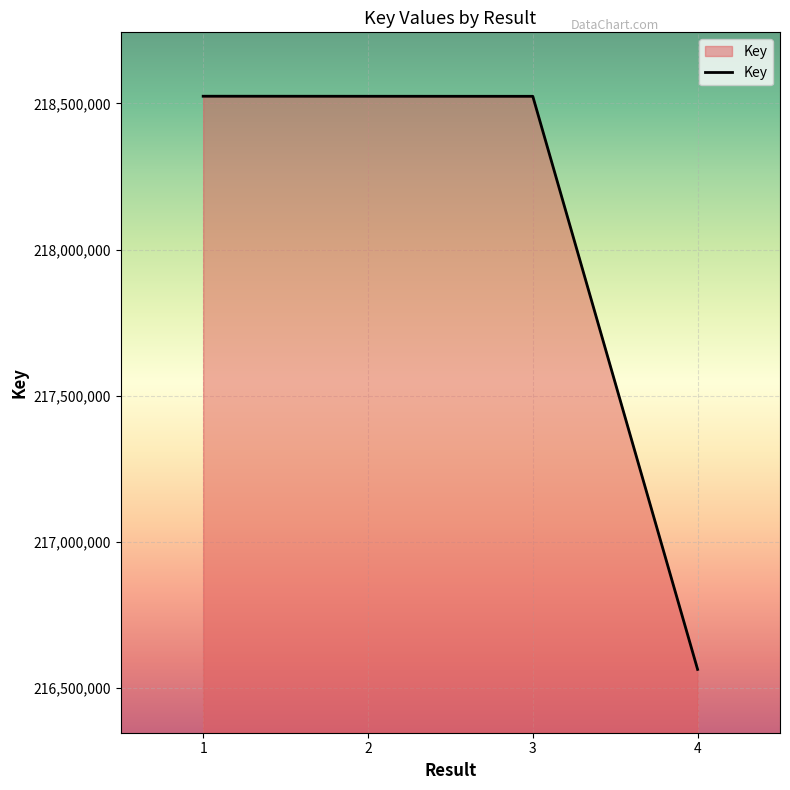

Approximately how many times larger is the value at 2 compared to 4?

1.0